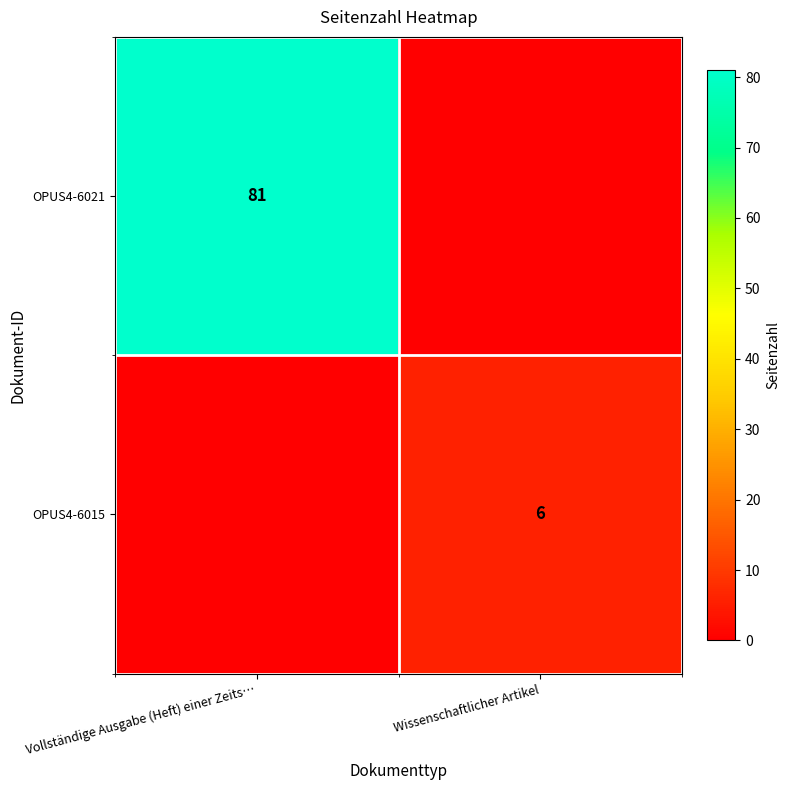

Is it true that OPUS4-6015 equals 2 at Wissenschaftlicher Artikel?

False